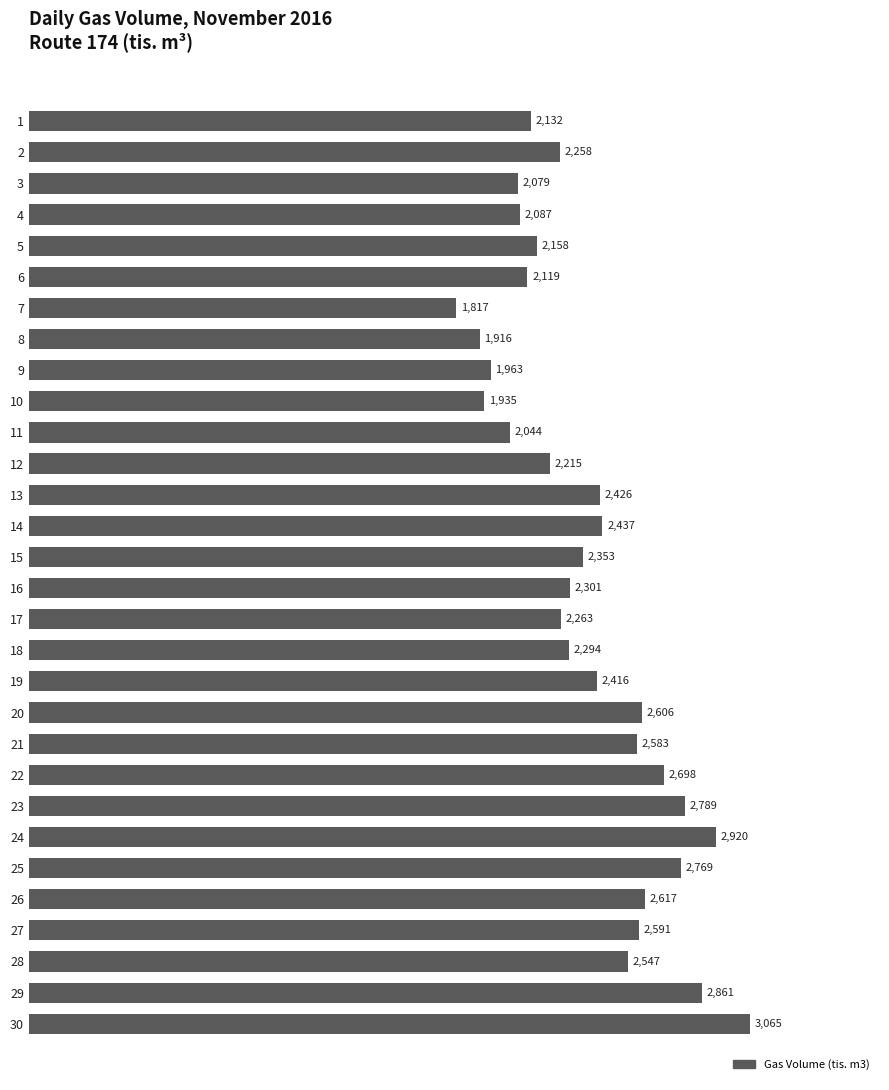

How many values are below 2352?

15